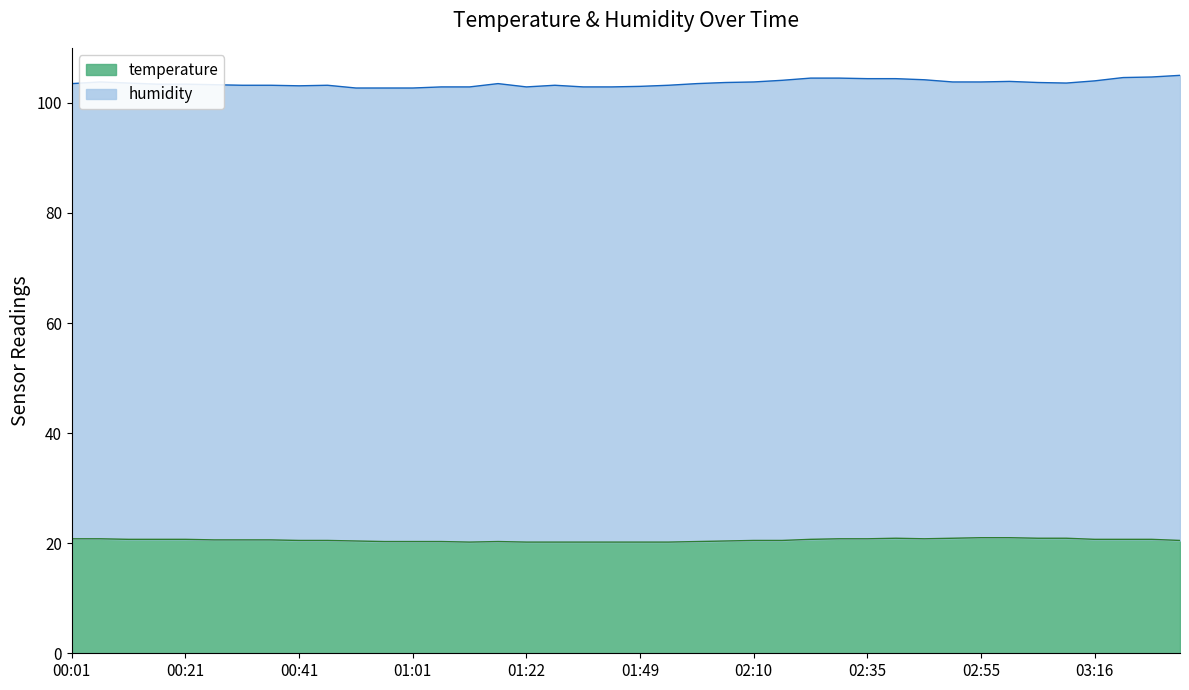

What is the difference between the values at 03:11 and 02:45?

0.1